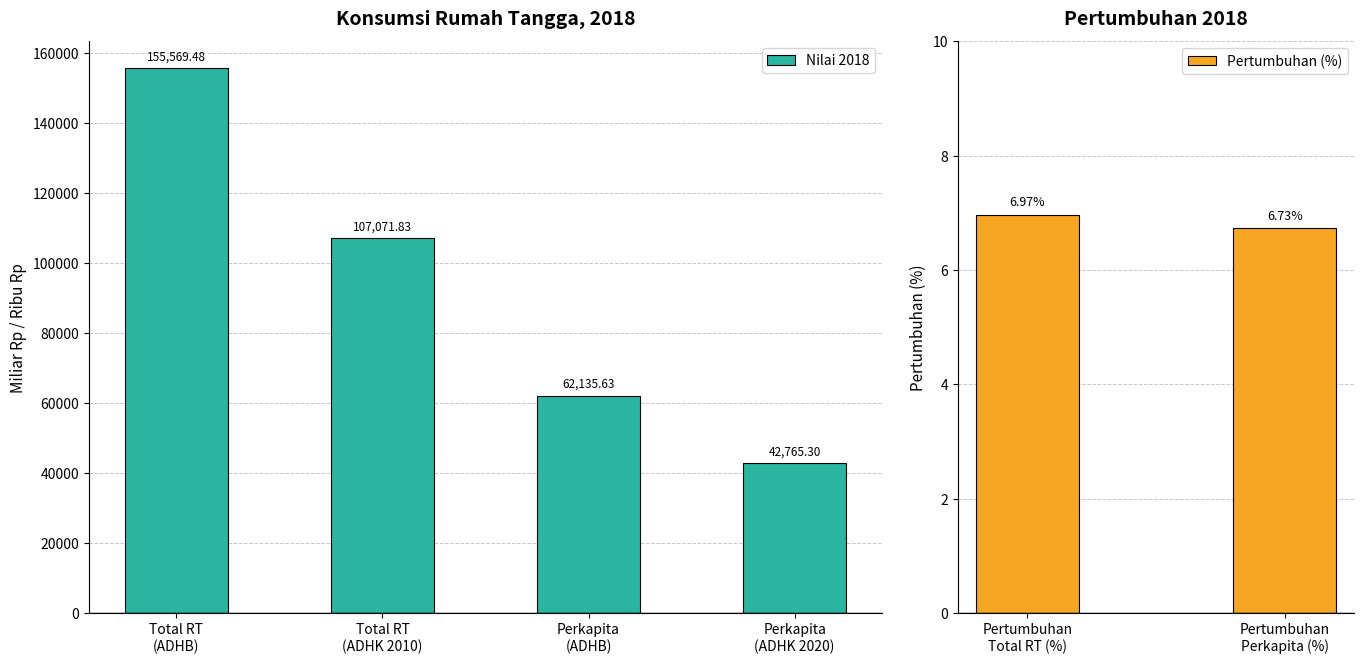

Which category has the lowest value across all series?

Pertumbuhan
Perkapita (%)